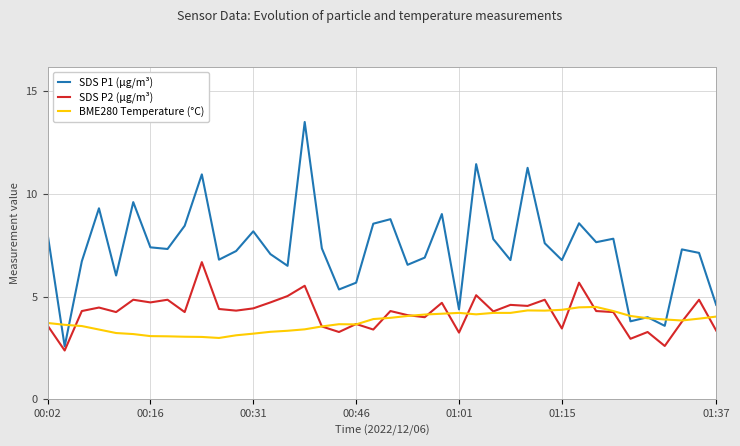

Which series has the largest range (max minus min)?

SDS P1 (µg/m³)